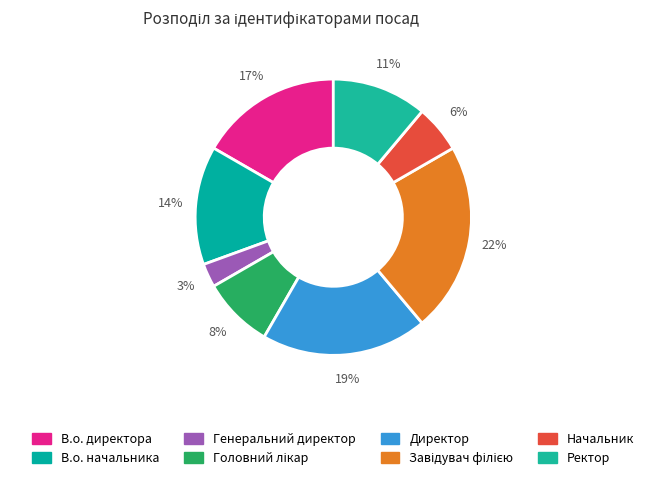

Count the number of slices in the pie.

8